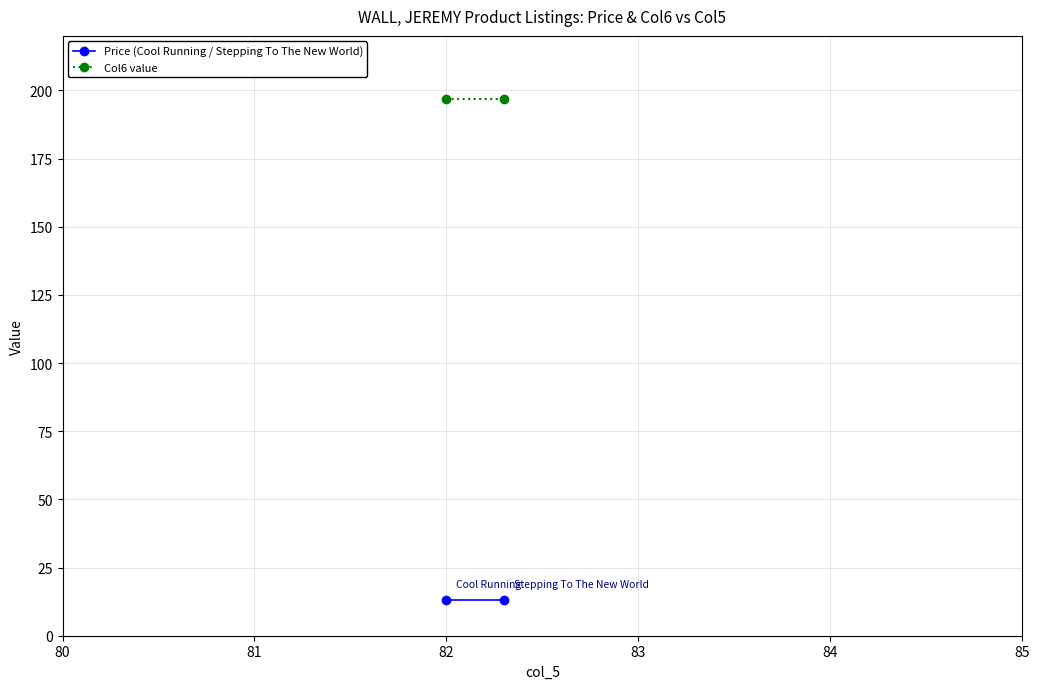

What is the approximate value of Price (Cool Running / Stepping To The New World) at 82?

13.0